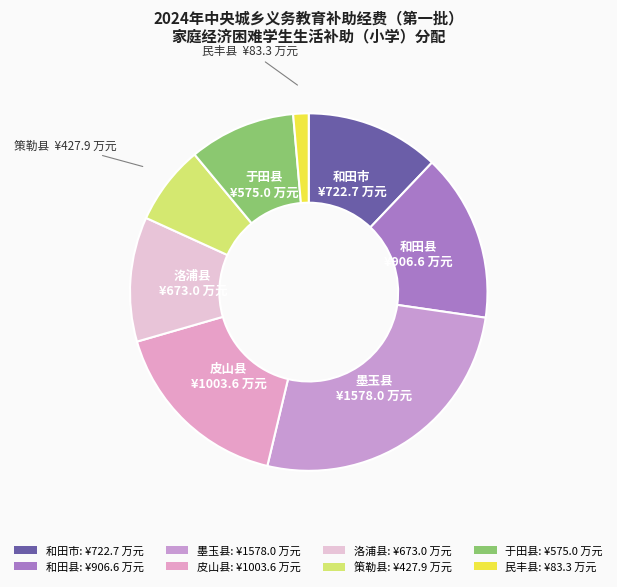

The 策勒县 slice represents 7% of the pie. True or false?

True